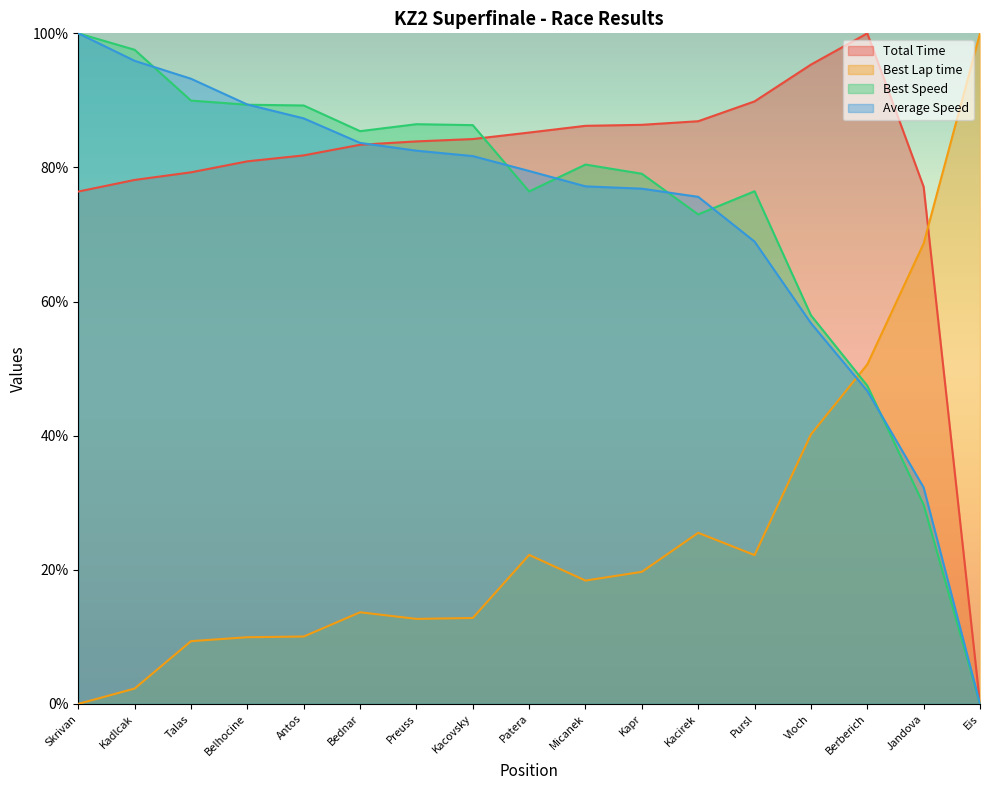

List the series in order of their peak value, highest first.

Total Time, Best Lap time, Best Speed, Average Speed